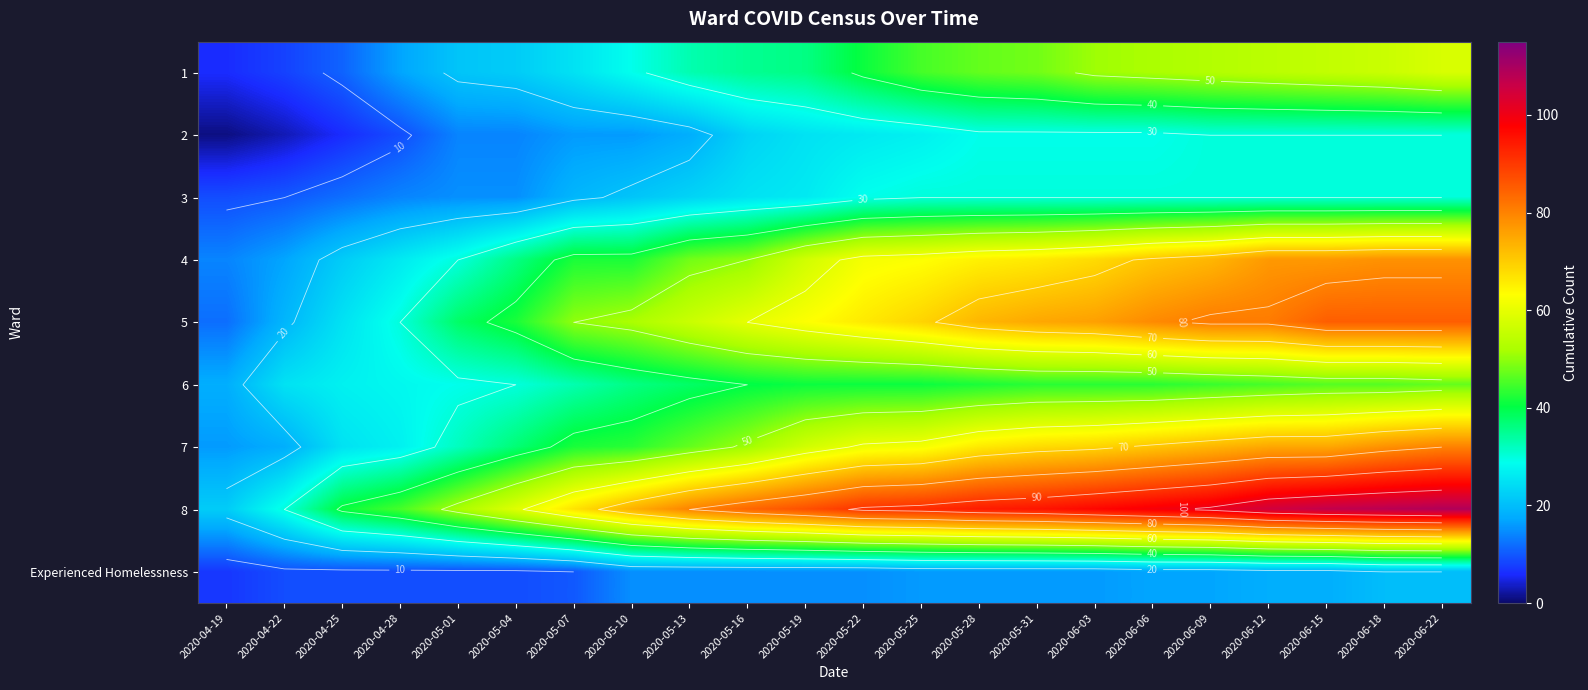

The value of 6 at 2020-05-07 is 44. True or false?

False